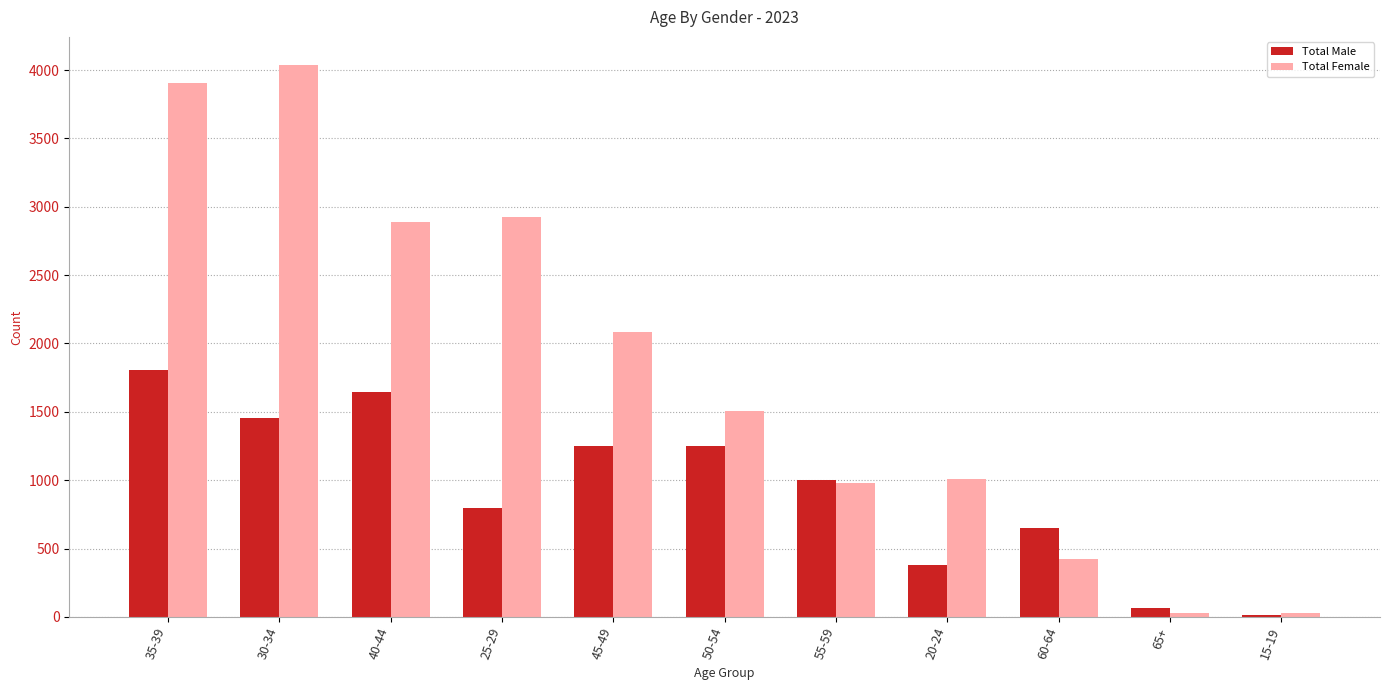

How many Total Male values are between 379 and 1457?

7